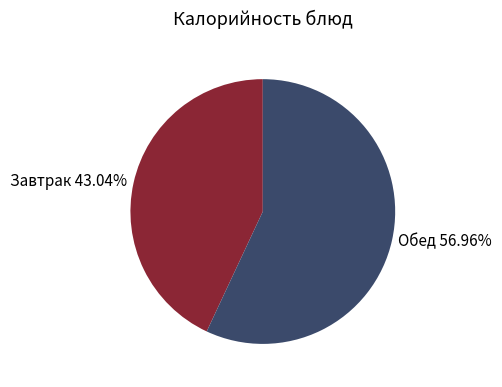

What is the largest slice in the pie chart?

Обед